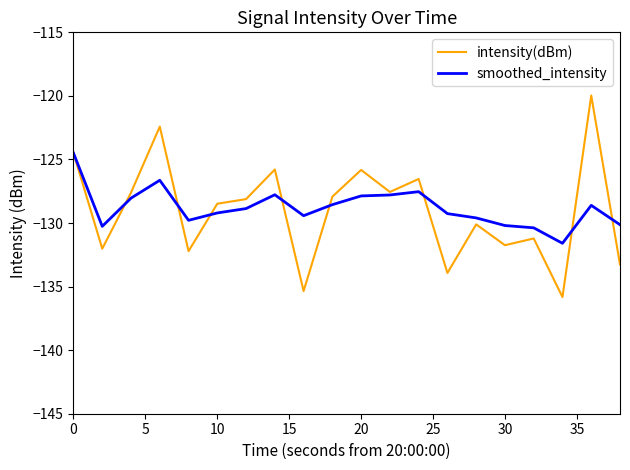

What are all the series names shown in the legend?

intensity(dBm), smoothed_intensity